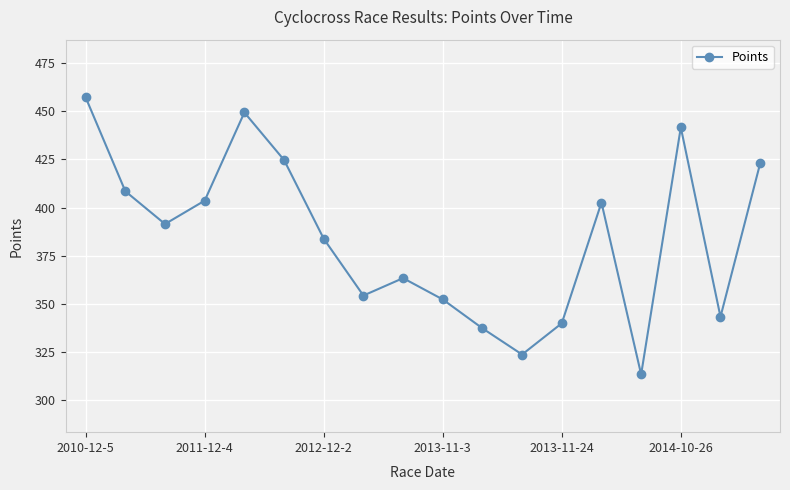

Count the number of categories in the chart.

18